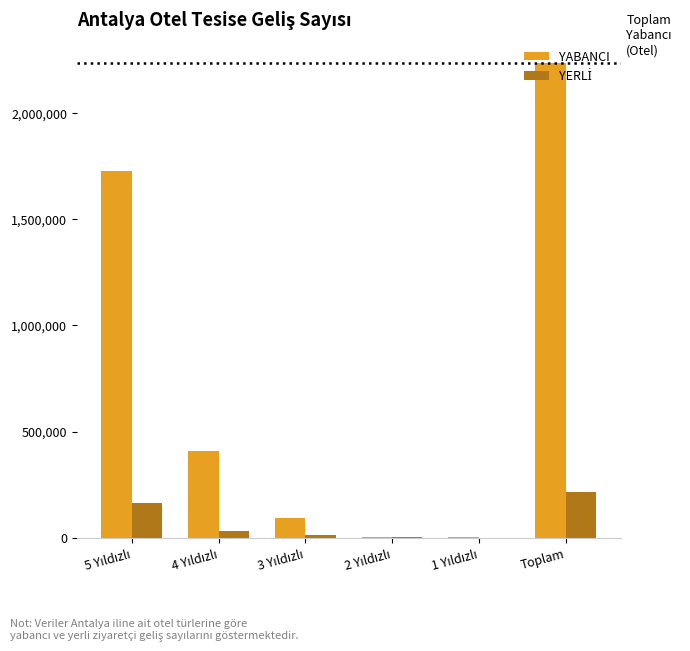

Which category has the highest value in the YABANCI series?

Toplam